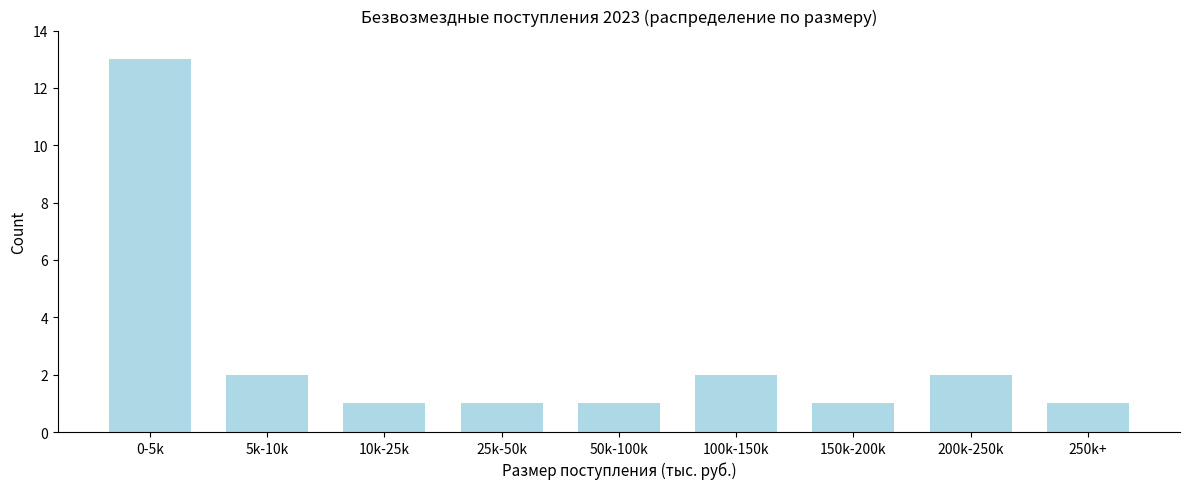

Reading left to right, extract all data points from this chart.

0-5k=13	5k-10k=2	10k-25k=1	25k-50k=1	50k-100k=1	100k-150k=2	150k-200k=1	200k-250k=2	250k+=1